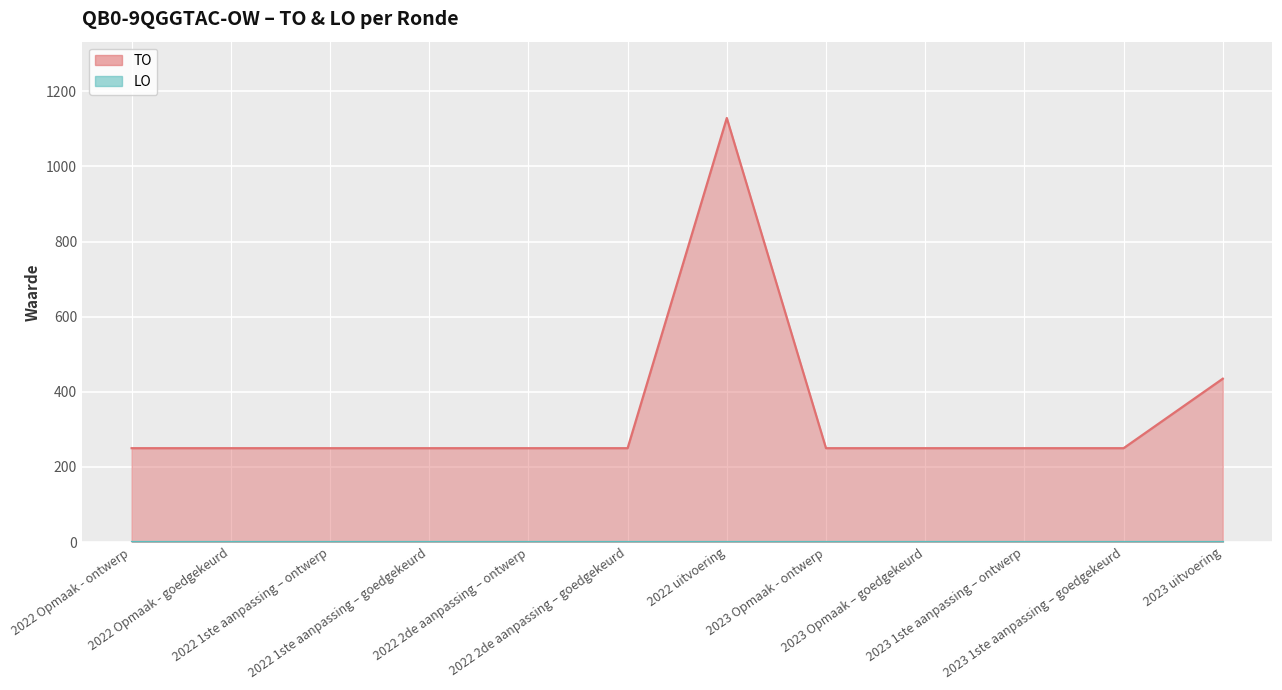

True or false: the data shows 653 at 2023 uitvoering.

False